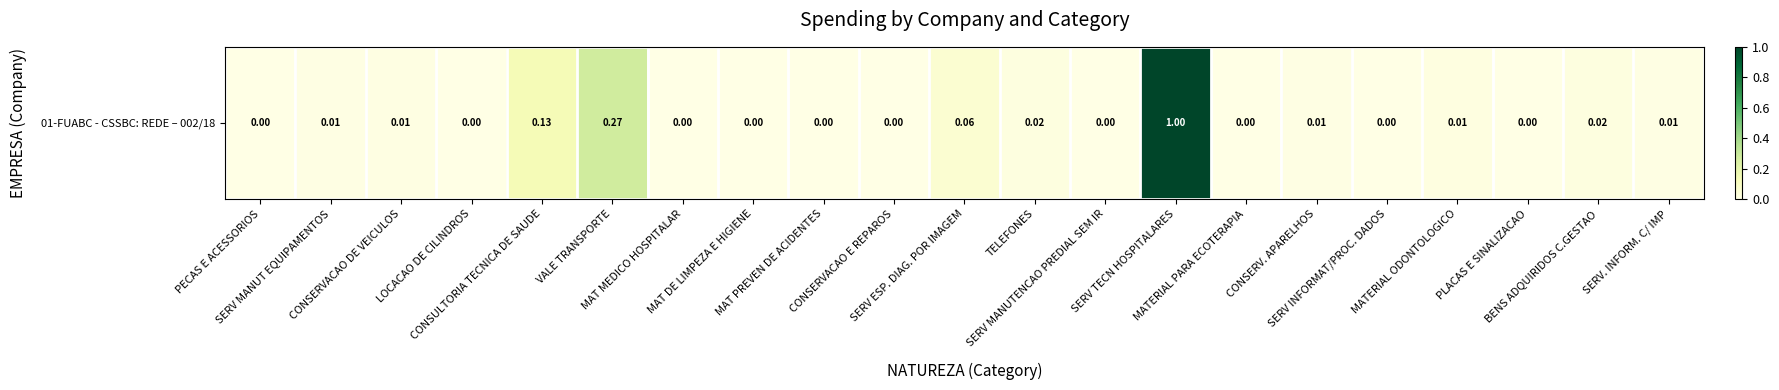

What is the change in value from VALE TRANSPORTE to MAT PREVEN DE ACIDENTES?

-0.3